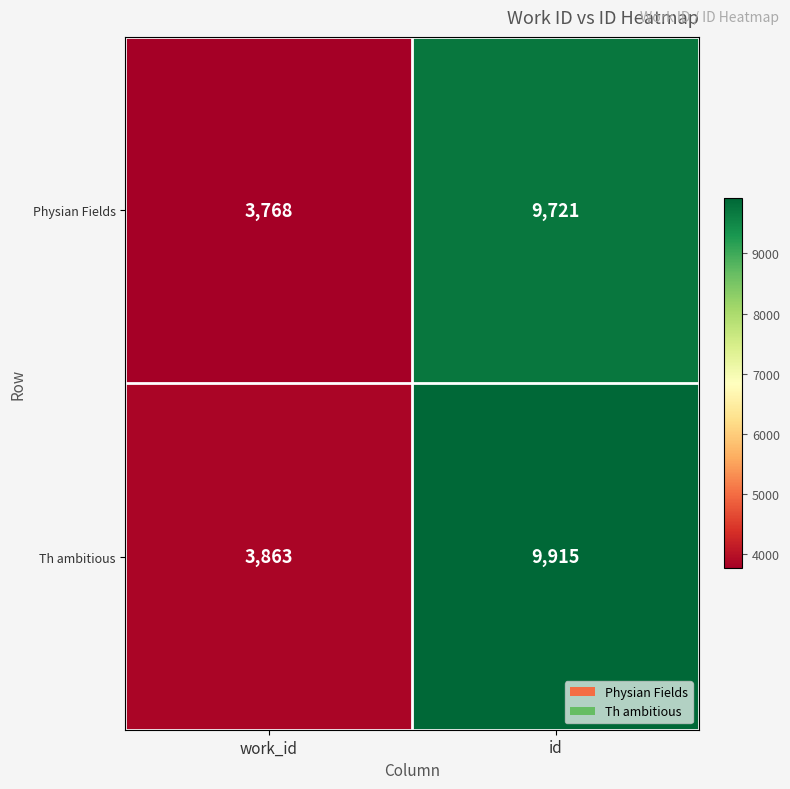

Reading right to left, transcribe all the data shown in this chart.

Physian Fields: 9721	3768
Th ambitious: 9915	3863